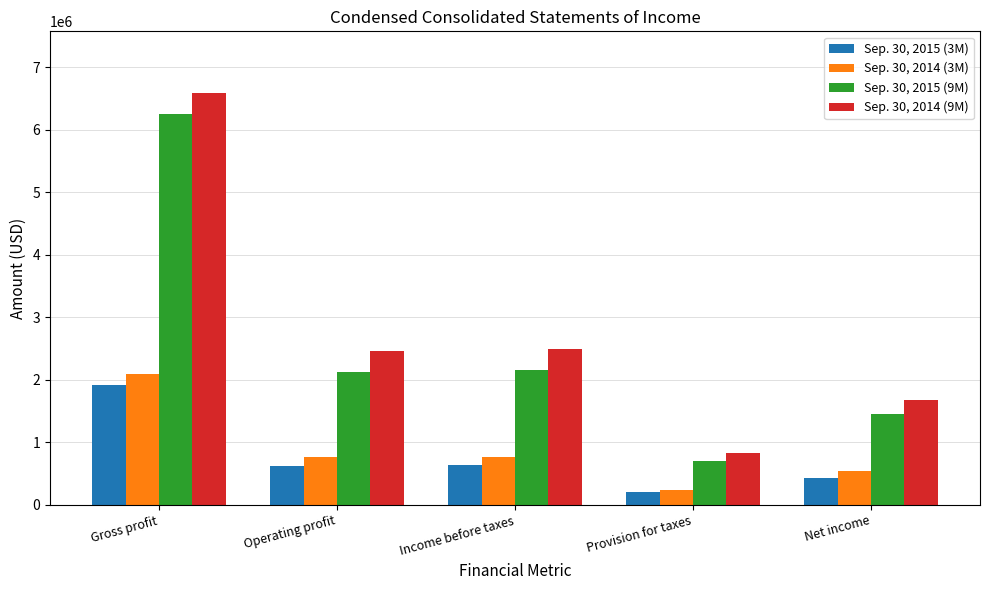

What is the label of the 1st bar from the left?

Gross profit